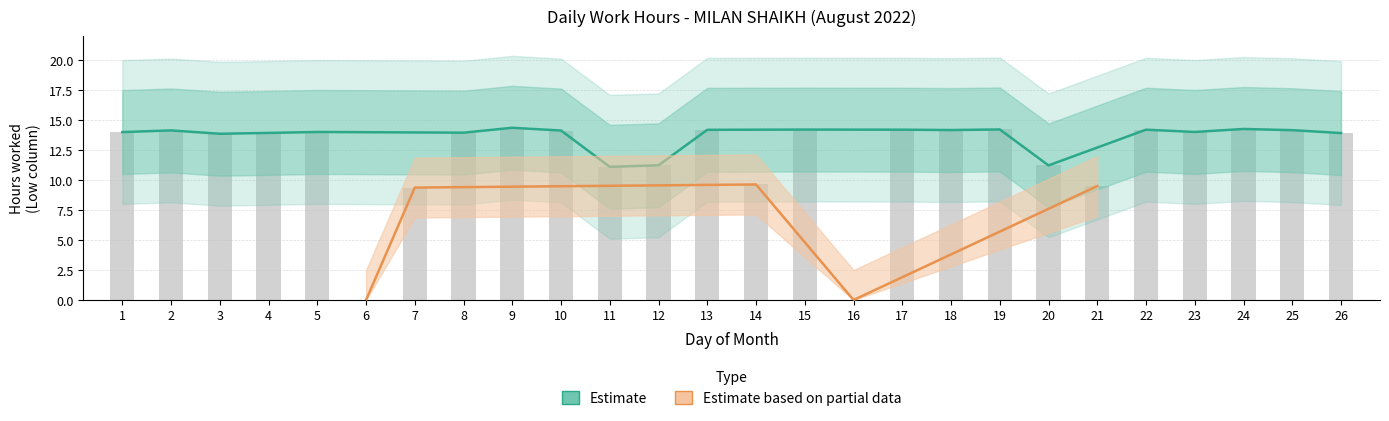

The value at 8 is 14.0. True or false?

True